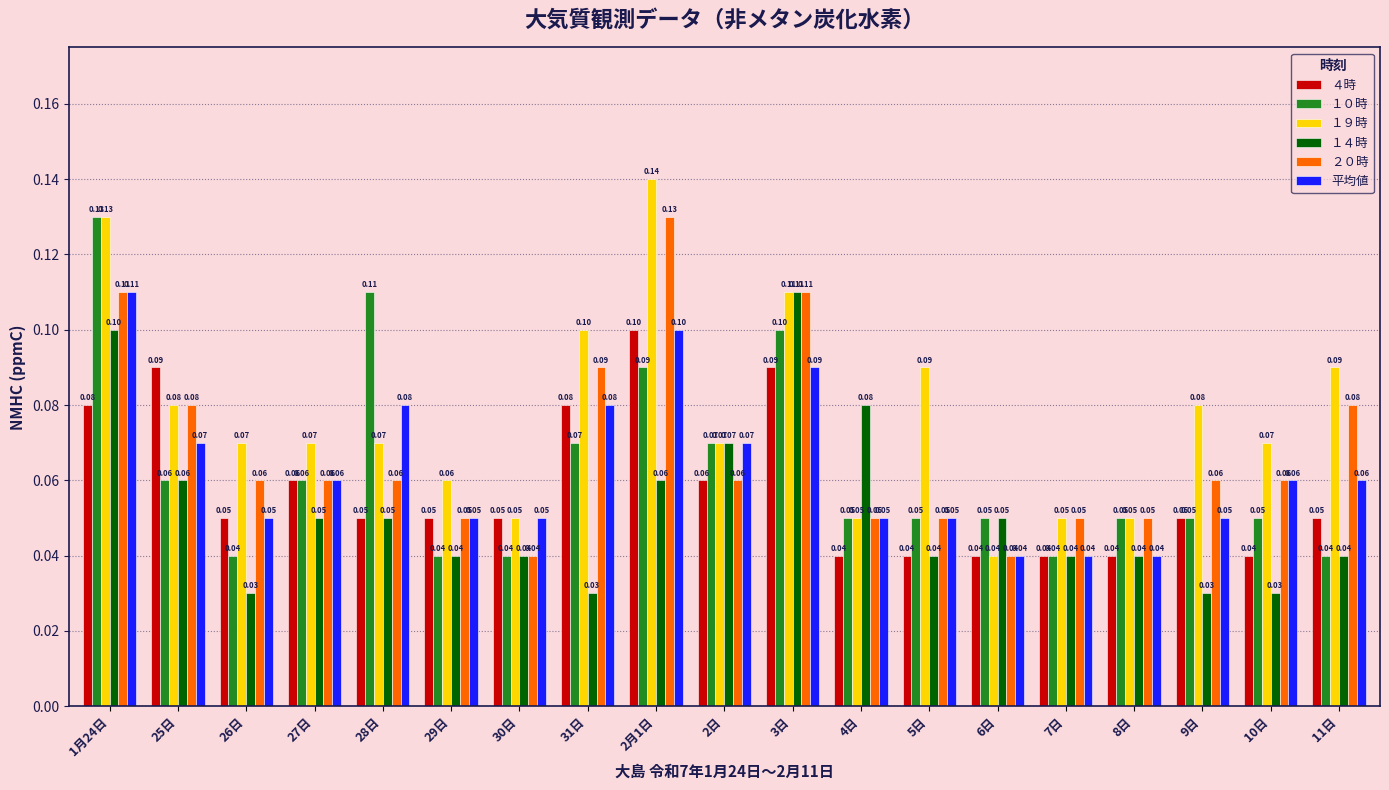

Which series has the largest total across all categories?

１９時